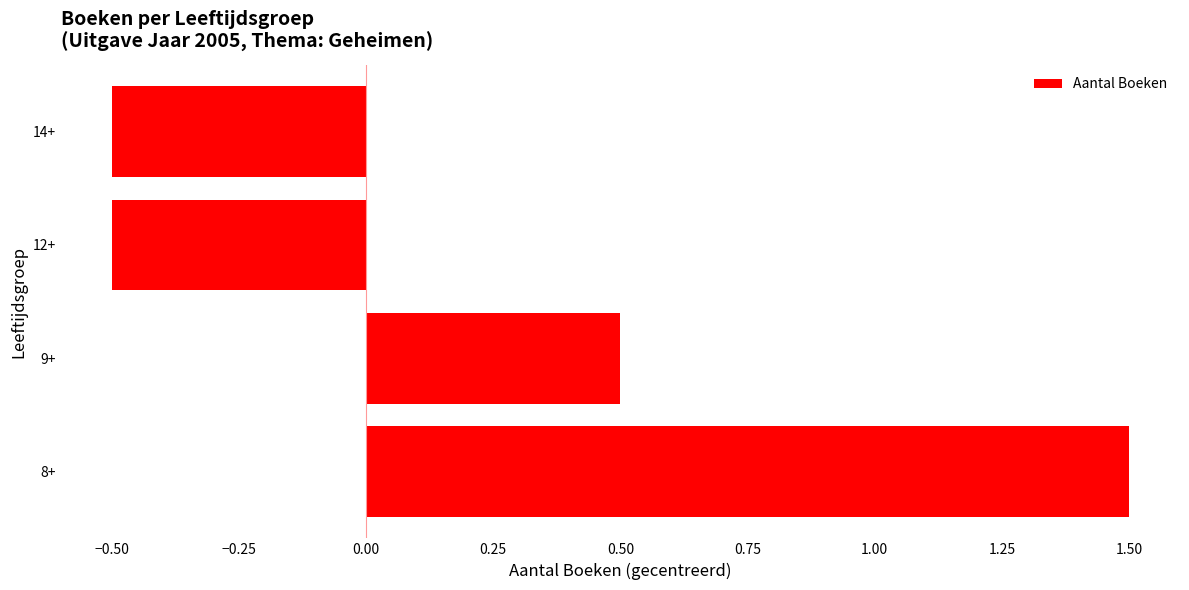

How many categories are shown in the chart?

4